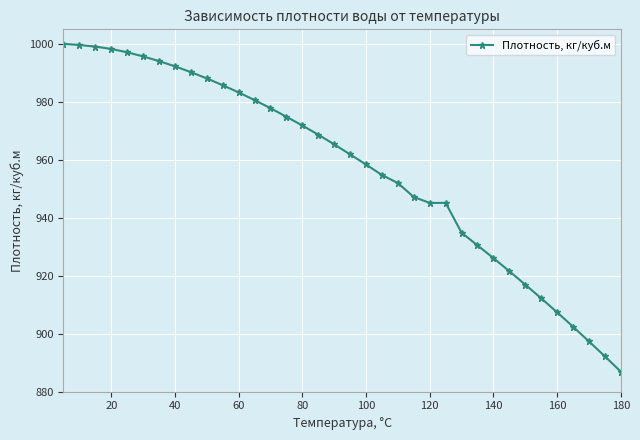

What is the average value?

957.1